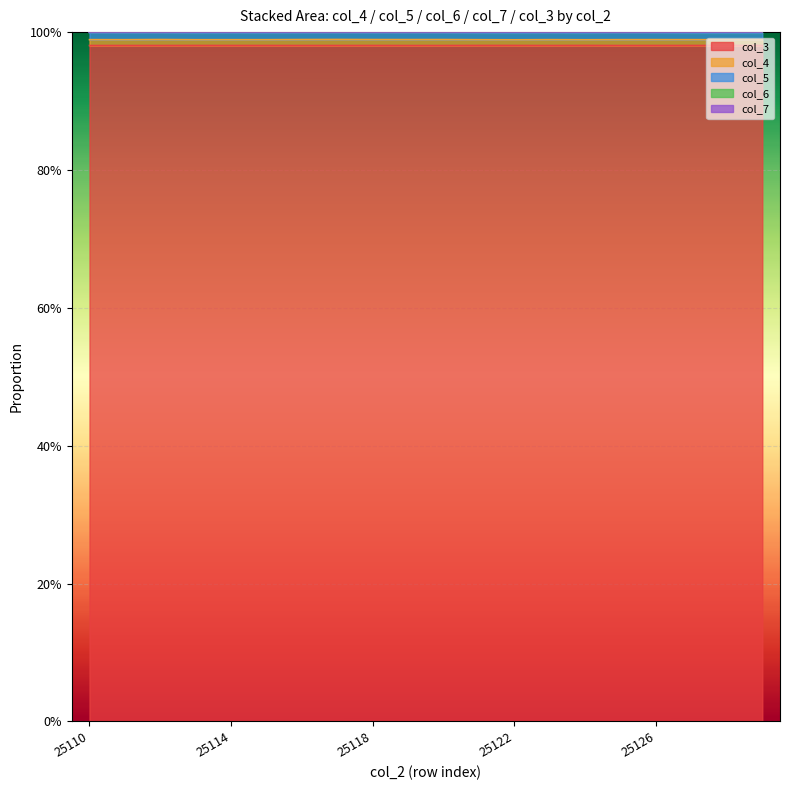

Does the chart display data point markers on the line(s)?

No